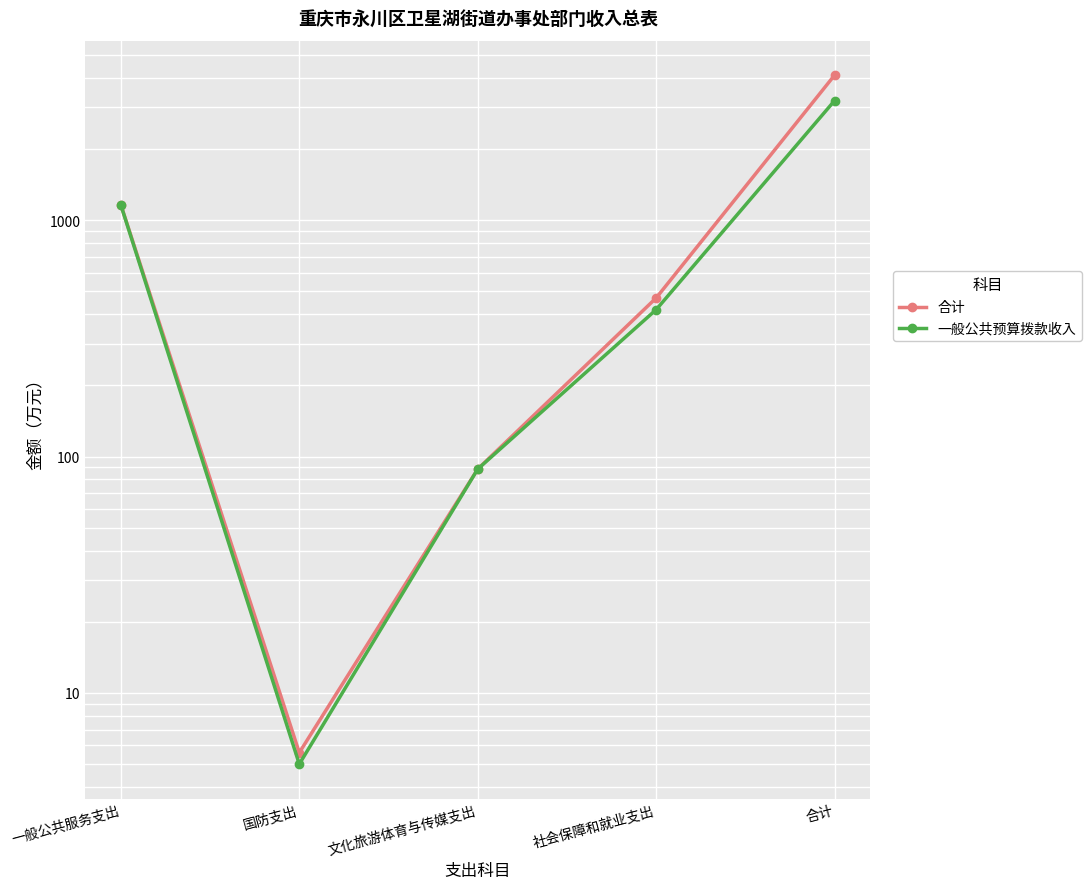

Which series changed the most between 一般公共服务支出 and 社会保障和就业支出?

一般公共预算拨款收入